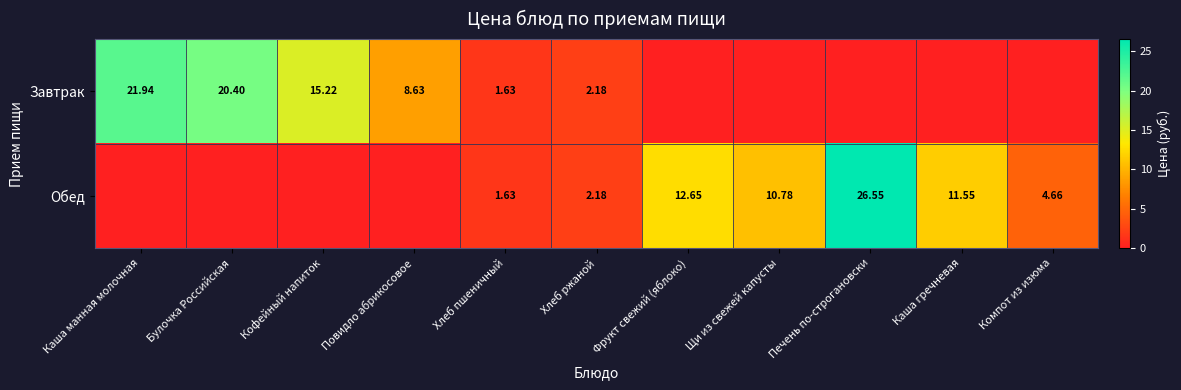

What is the approximate value of Завтрак at Булочка Российская?

20.4